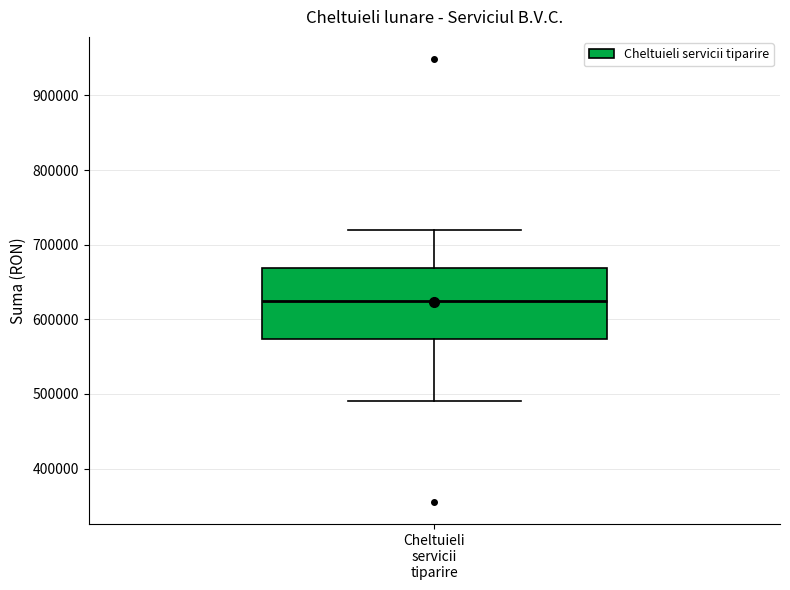

Where does the lower whisker of the box for Cheltuieli servicii tiparire end on the y-axis? The values are not printed on the chart, so give them approximately, as read against the axis.

490000